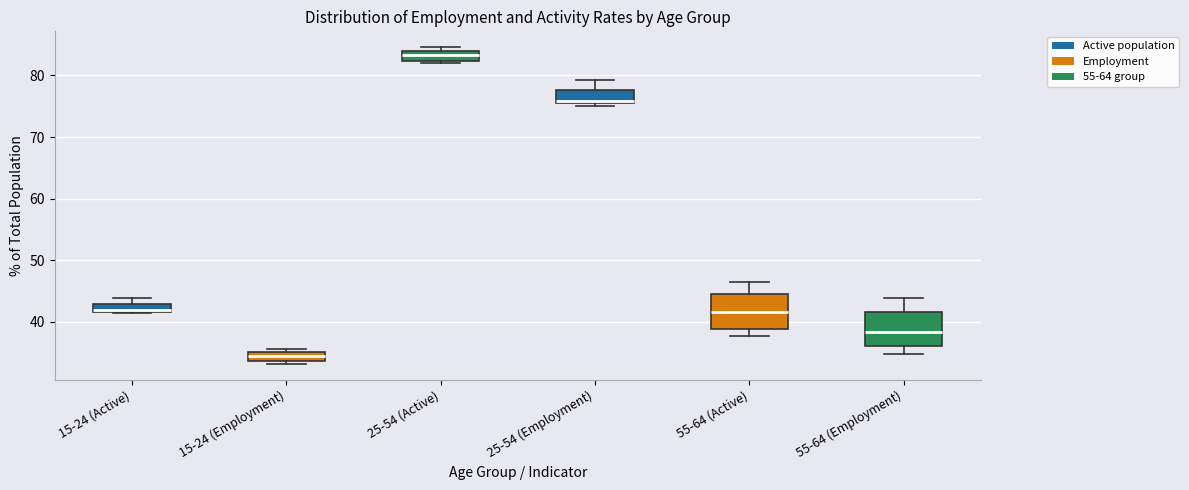

Where does the upper whisker of the box for 25-54 (Employment) end on the y-axis? The values are not printed on the chart, so give them approximately, as read against the axis.

79